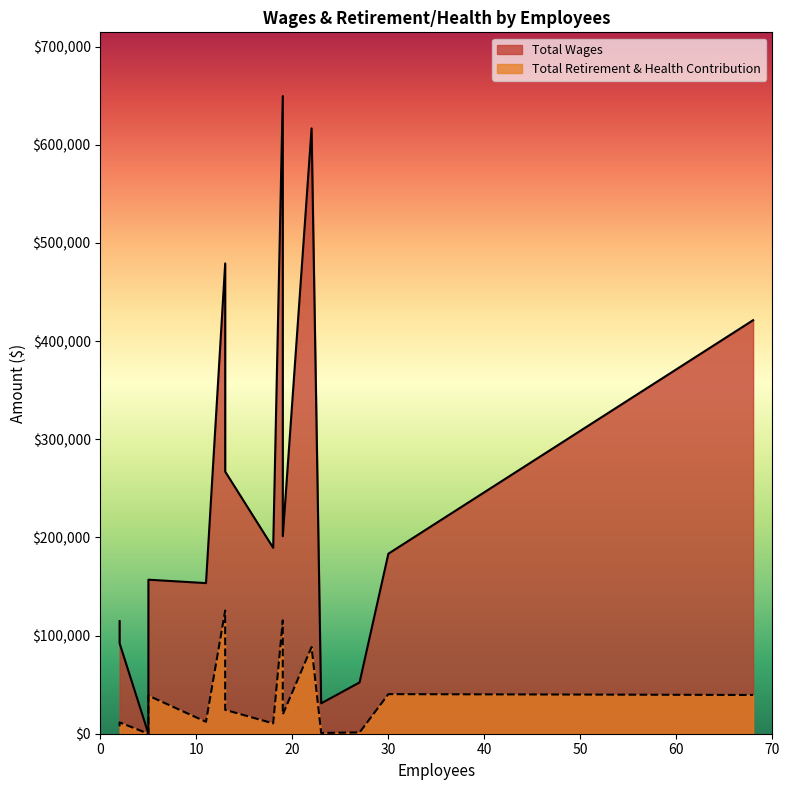

What are all the series names shown in the legend?

Total Wages, Total Retirement & Health Contribution